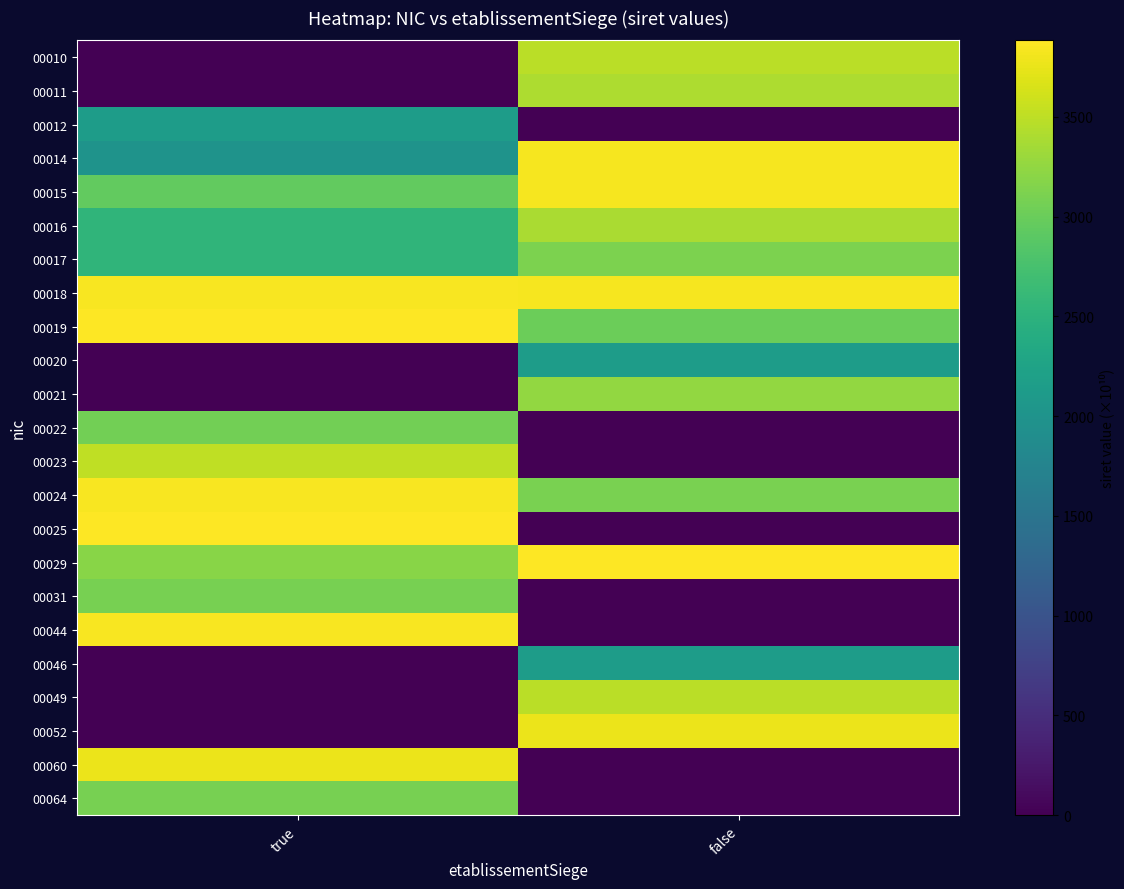

What is the spread (max minus min) of values at false?

3883.5